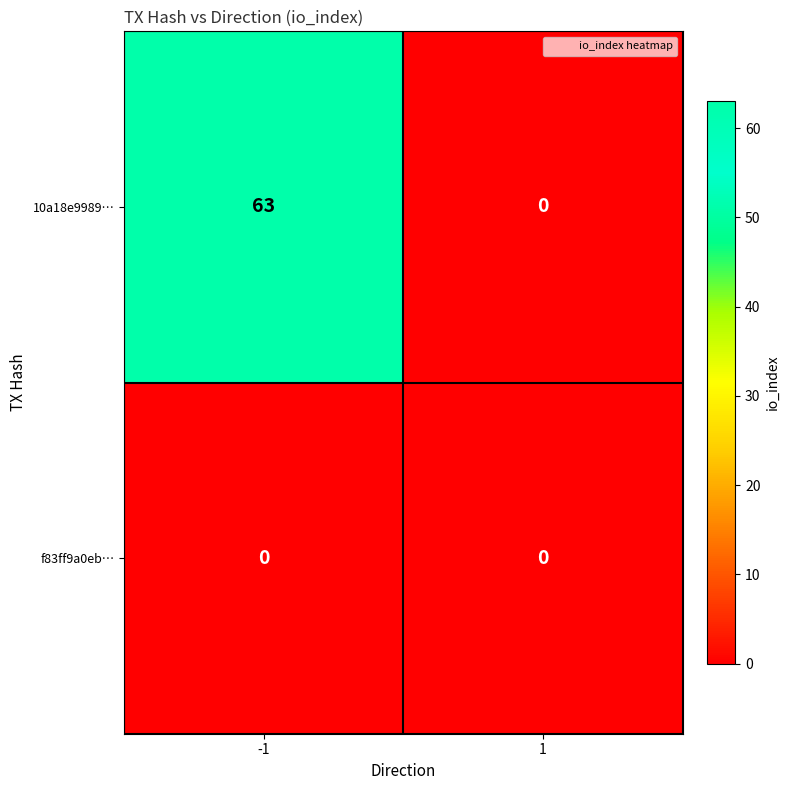

What is the difference between the highest and lowest values at -1?

63